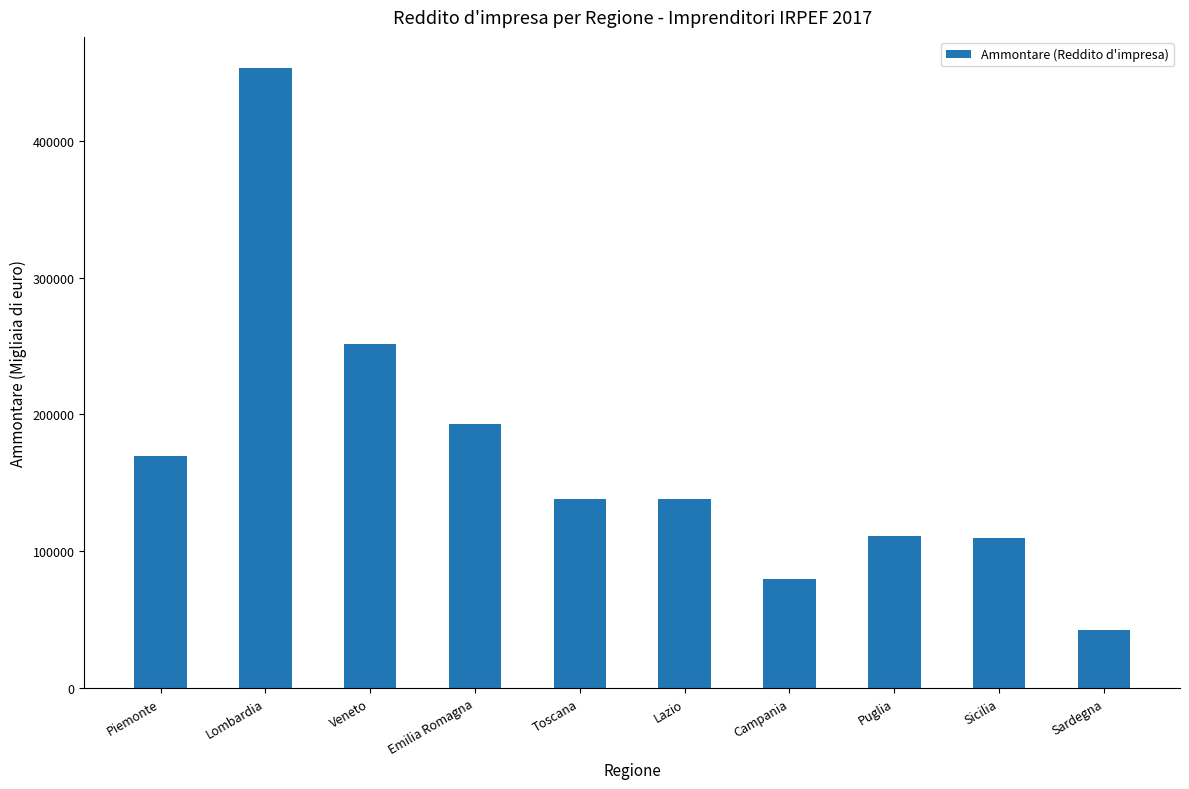

Is it true that the value at Veneto is 251689?

True